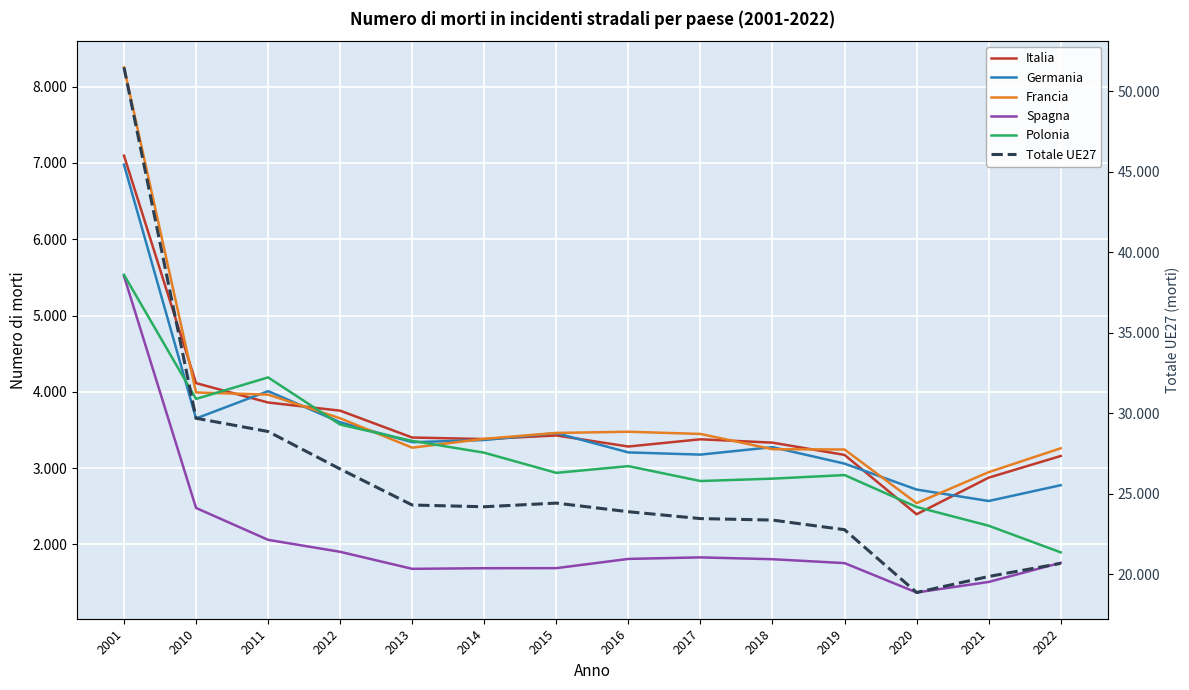

How many distinct data groups are displayed?

6